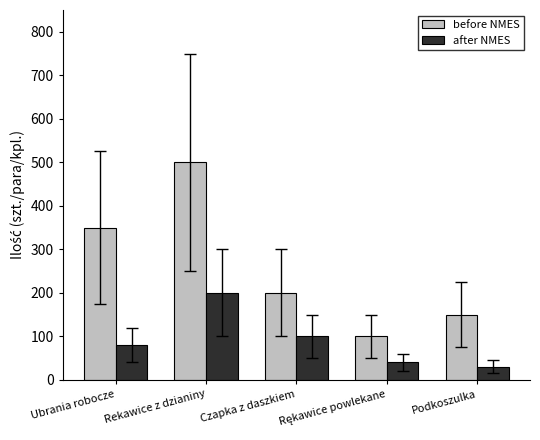

At which category does the chart reach its minimum across all series?

Podkoszulka